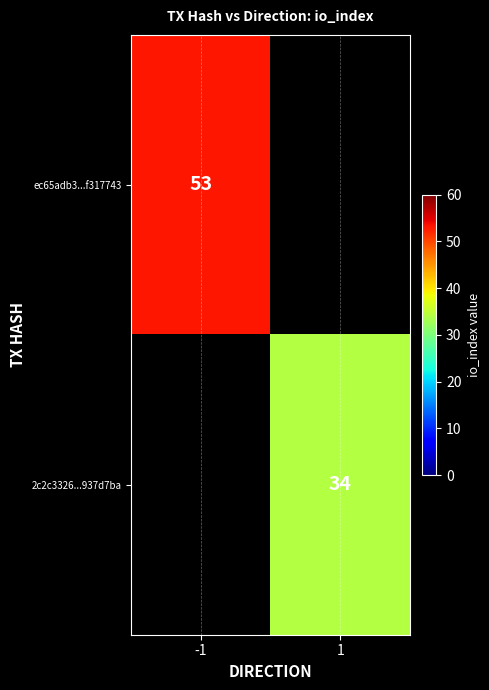

The ec65adb3...f317743 series shows 71 at -1. True or false?

False